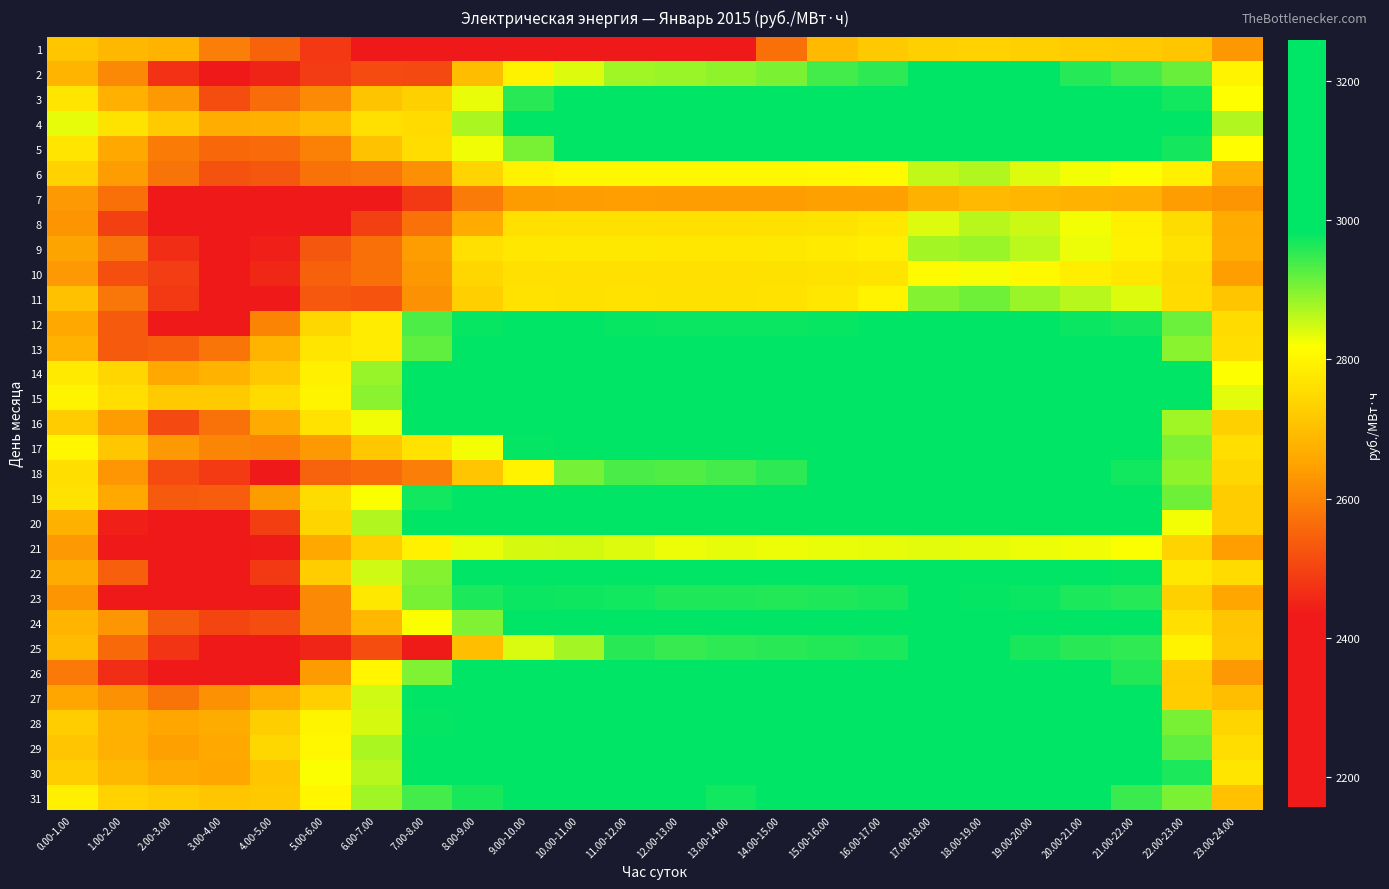

List the series in order of their peak value, highest first.

29, 30, 27, 4, 28, 5, 15, 26, 14, 31, 17, 18, 24, 16, 3, 19, 20, 13, 25, 12, 22, 2, 23, 11, 9, 6, 8, 21, 10, 1, 7